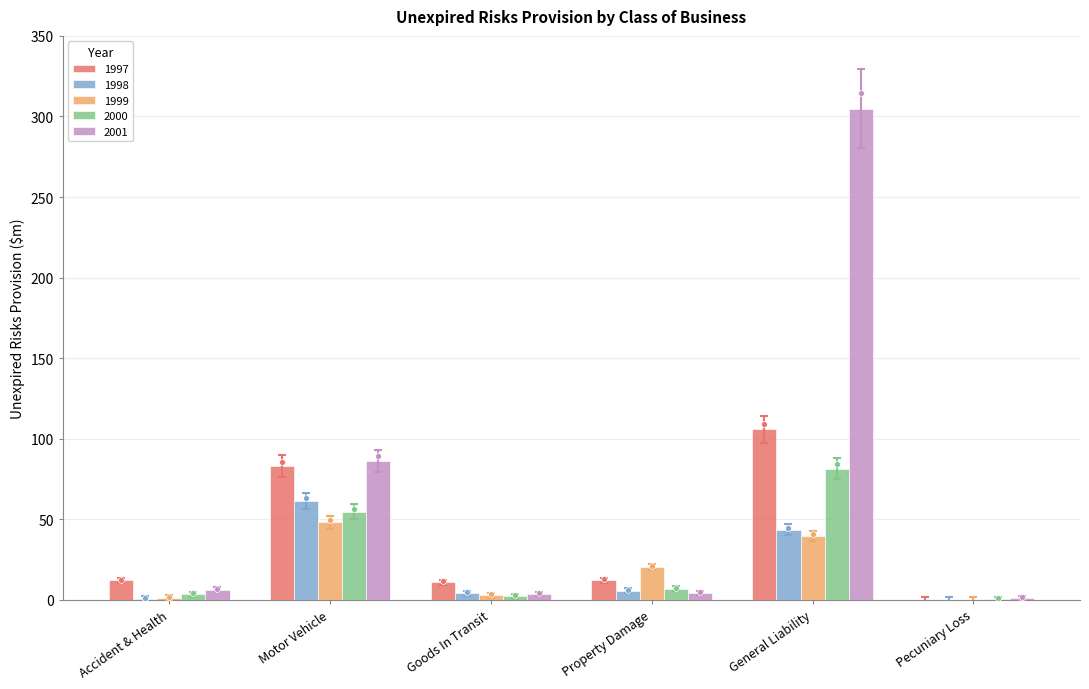

What are all the series names shown in the legend?

1997, 1998, 1999, 2000, 2001